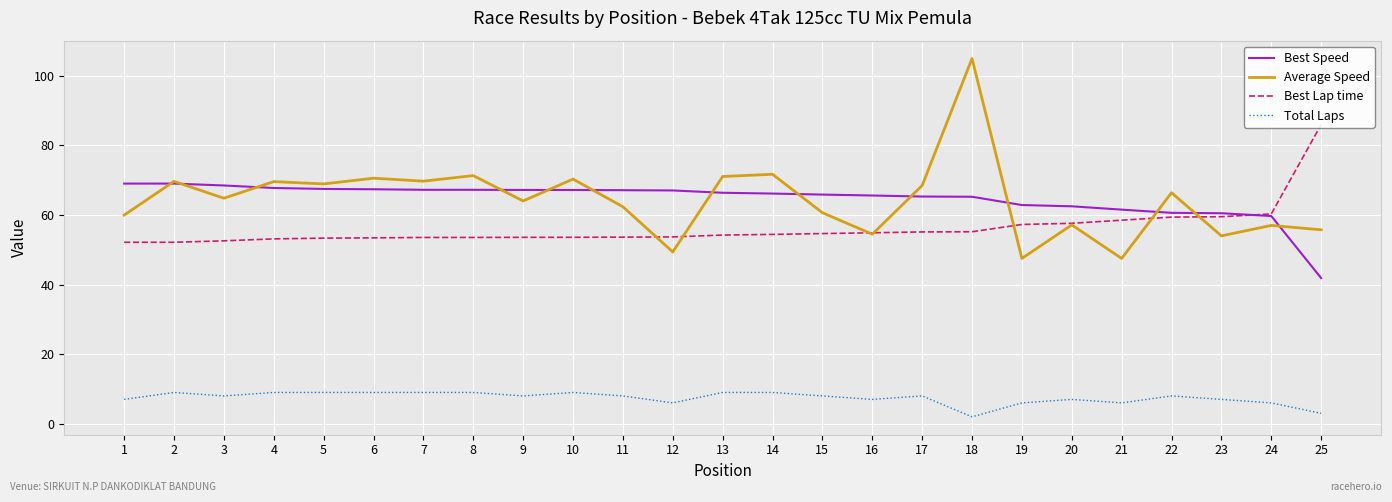

Reading left to right, transcribe all the data shown in this chart.

Best Speed: 69.0	69.0	68.5	67.8	67.5	67.4	67.2	67.2	67.2	67.2	67.1	67.0	66.4	66.2	65.9	65.6	65.3	65.2	62.9	62.5	61.5	60.6	60.5	59.7	41.9
Average Speed: 60.0	69.7	64.8	69.6	68.9	70.6	69.7	71.3	64.0	70.3	62.4	49.4	71.1	71.7	60.7	54.5	68.5	104.9	47.5	57.2	47.5	66.4	54.0	57.0	55.7
Best Lap time: 52.2	52.2	52.6	53.1	53.3	53.4	53.5	53.5	53.6	53.6	53.6	53.7	54.2	54.4	54.7	54.9	55.1	55.2	57.3	57.6	58.5	59.4	59.5	60.3	86.0
Total Laps: 7.0	9.0	8.0	9.0	9.0	9.0	9.0	9.0	8.0	9.0	8.0	6.0	9.0	9.0	8.0	7.0	8.0	2.0	6.0	7.0	6.0	8.0	7.0	6.0	3.0